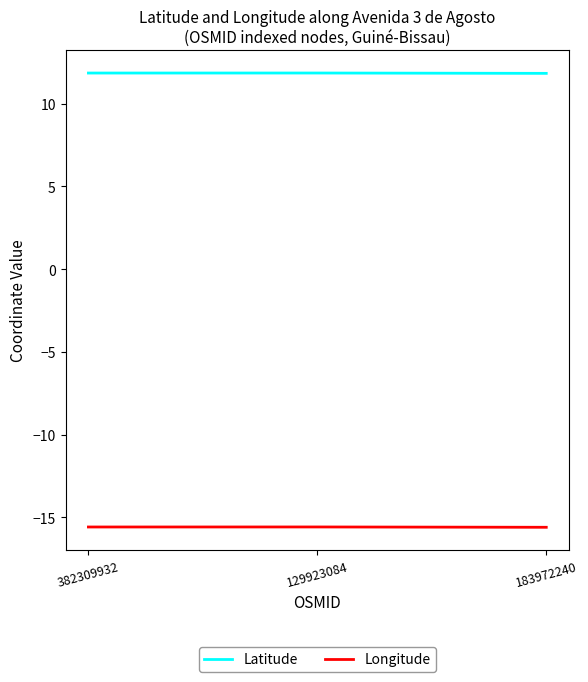

The value of Latitude at 382309932 is 4.8. True or false?

False